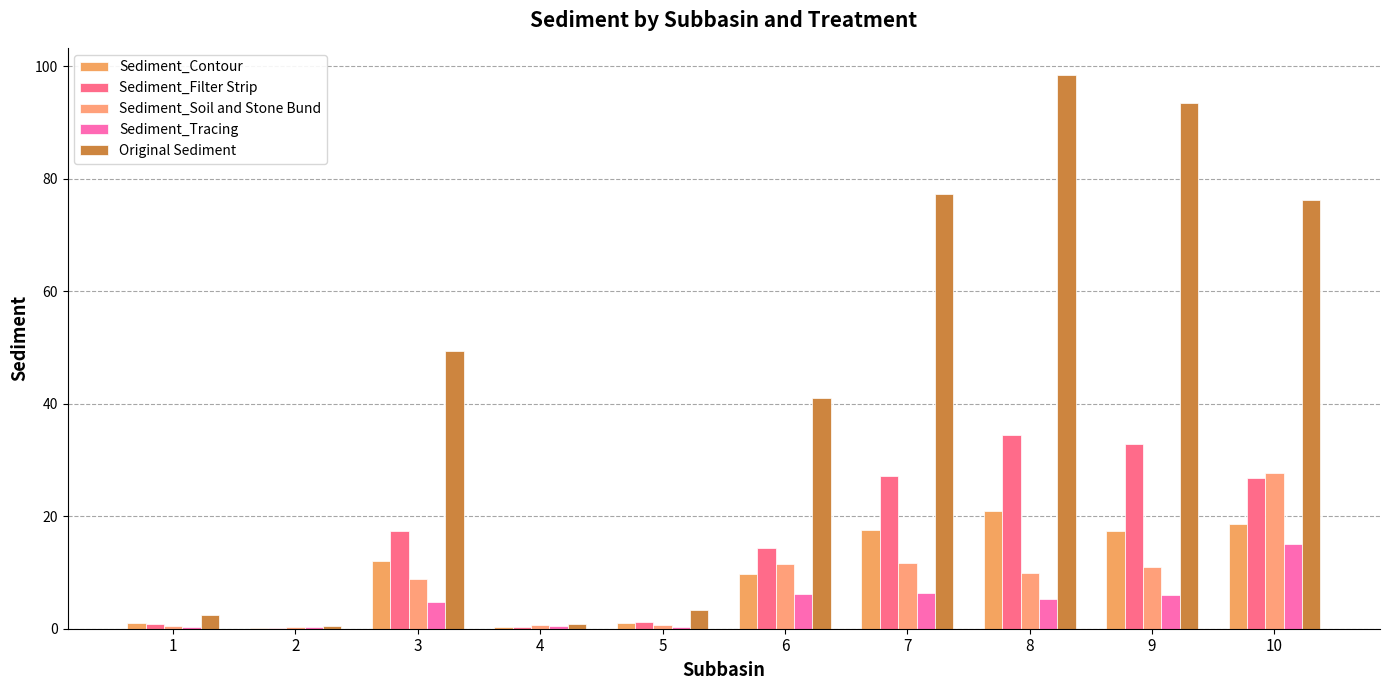

Which series has the largest total across all categories?

Original Sediment